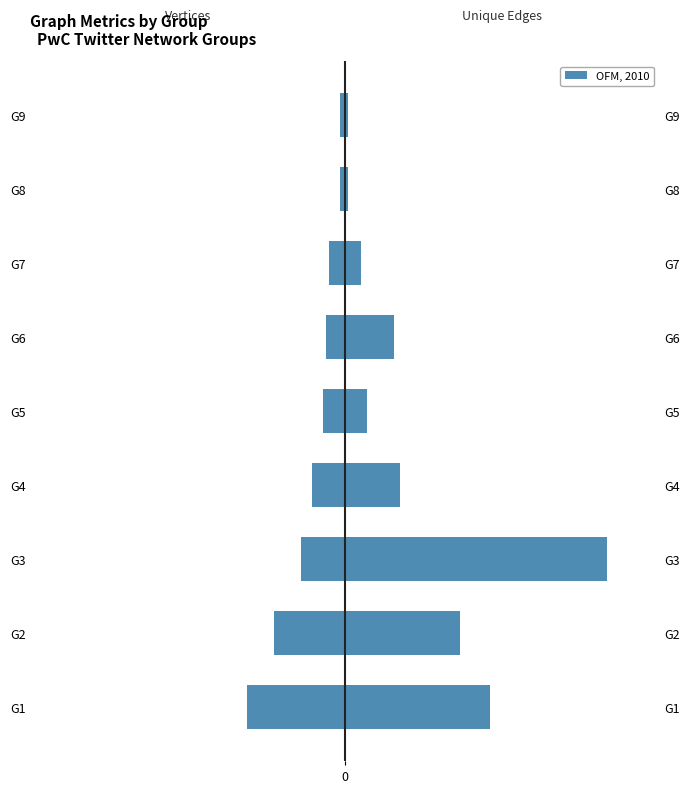

Reading left to right, extract all data points from this chart.

Vertices: -36	-26	-16	-12	-8	-7	-6	-2	-2
Unique Edges: 53	42	96	20	8	18	6	1	1